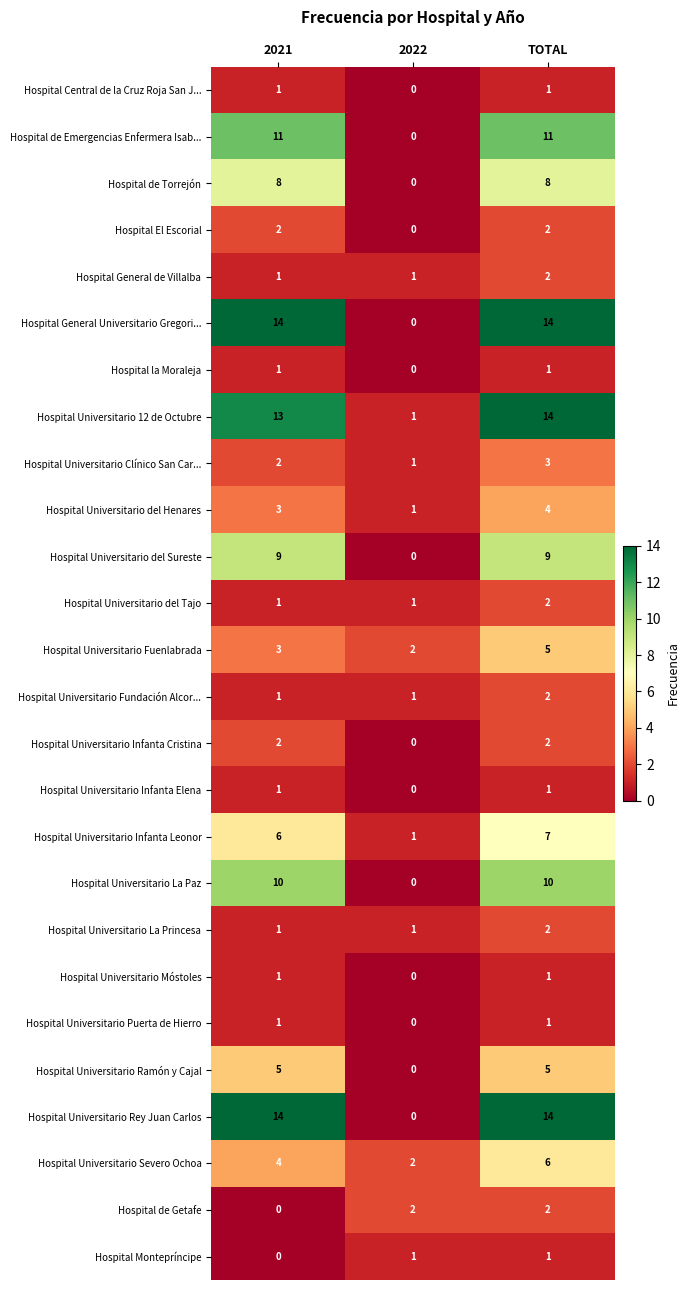

What is the difference between the maximum and minimum values in the Hospital de Torrejón series?

8